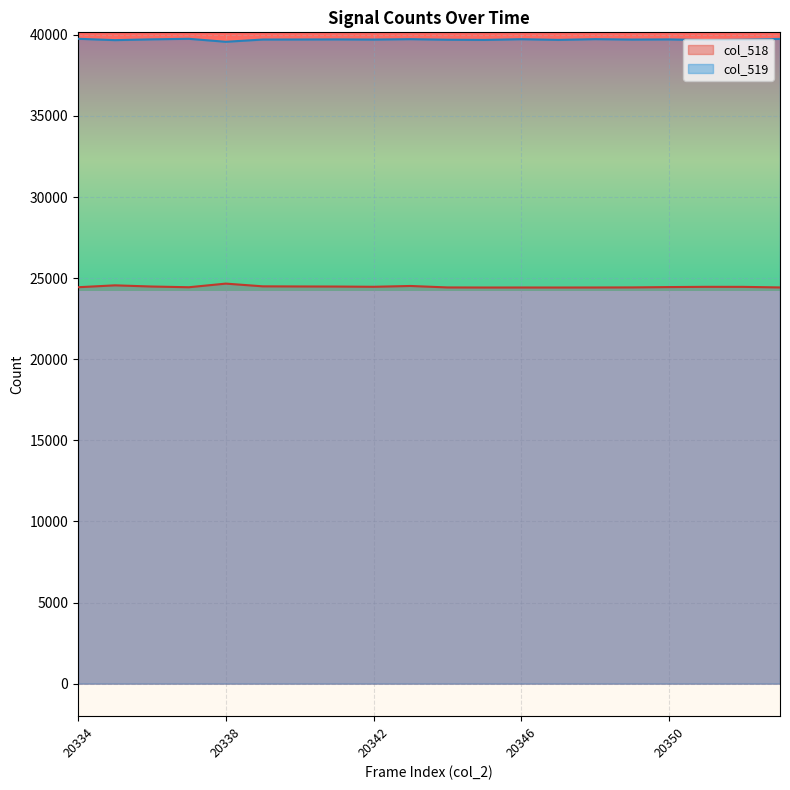

Which label corresponds to the smallest value in the chart?

20345